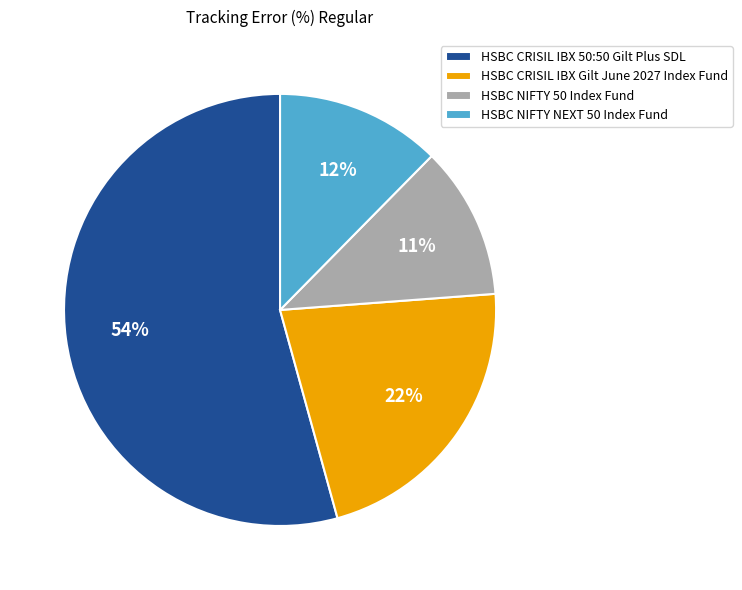

To the nearest percent, what is the average slice percentage?

25%